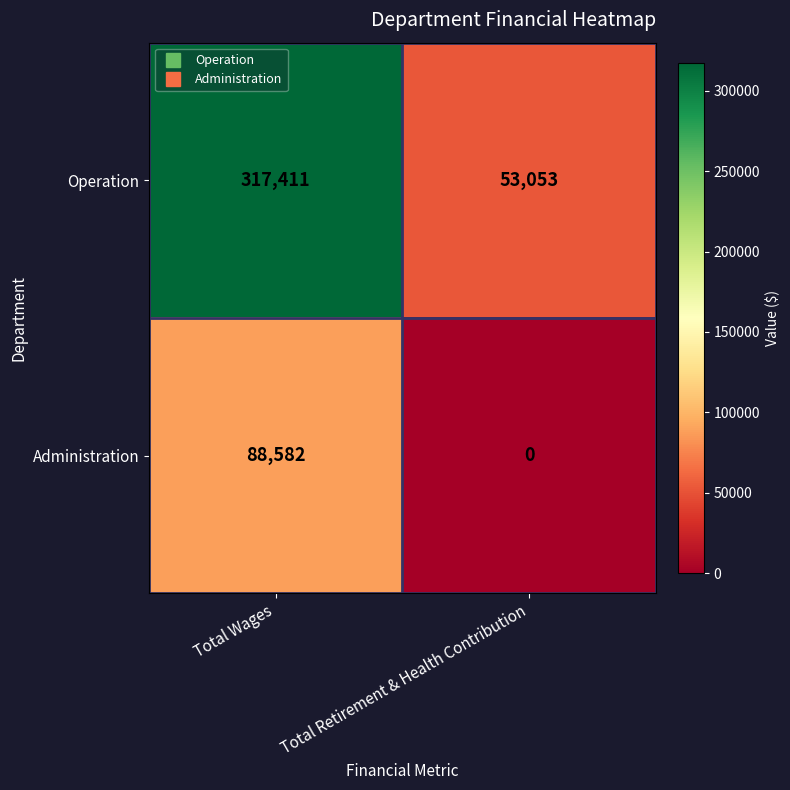

Rank the series by their average value, from highest to lowest.

Operation, Administration